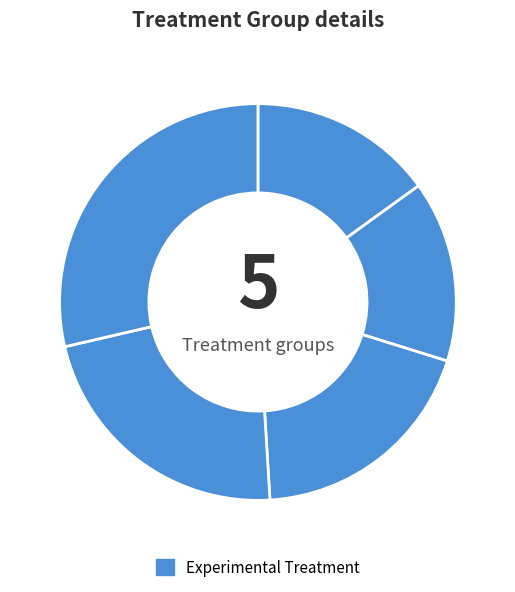

How many slices are in this pie chart?

5